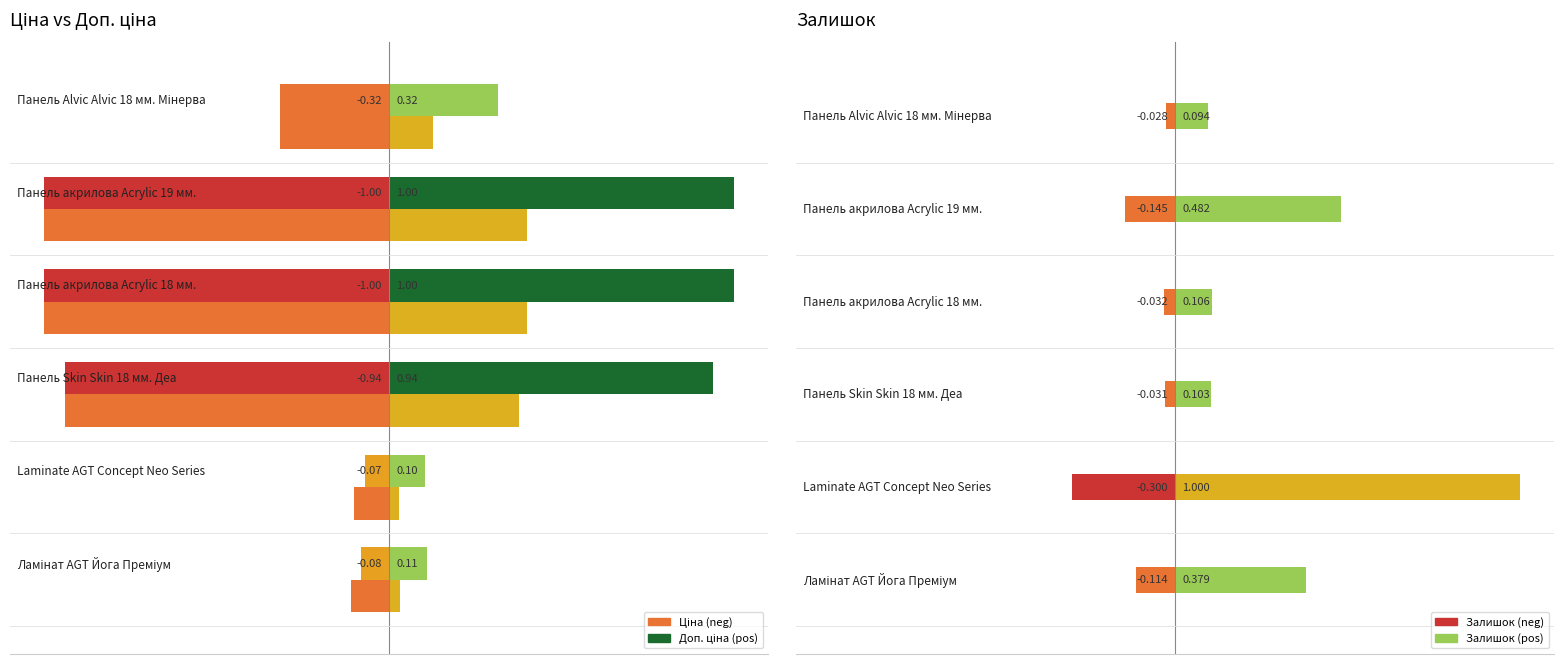

Which series has the largest range (max minus min)?

Ціна